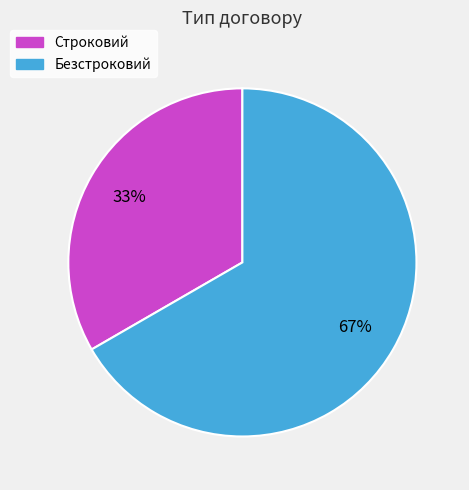

To the nearest percent, what portion does Строковий represent?

33%